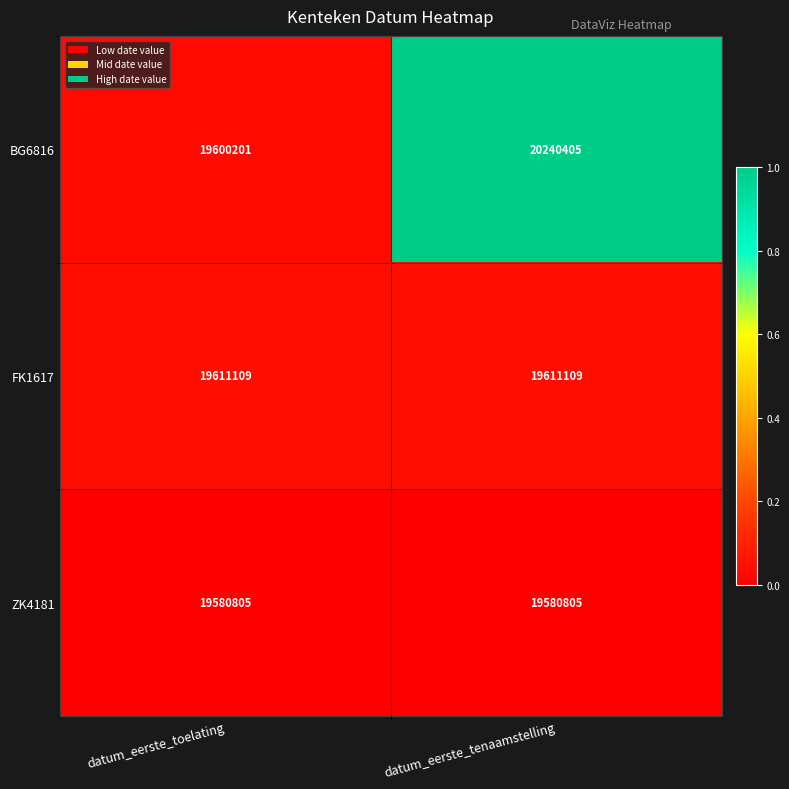

The value of BG6816 at datum_eerste_toelating is 6525056. True or false?

False